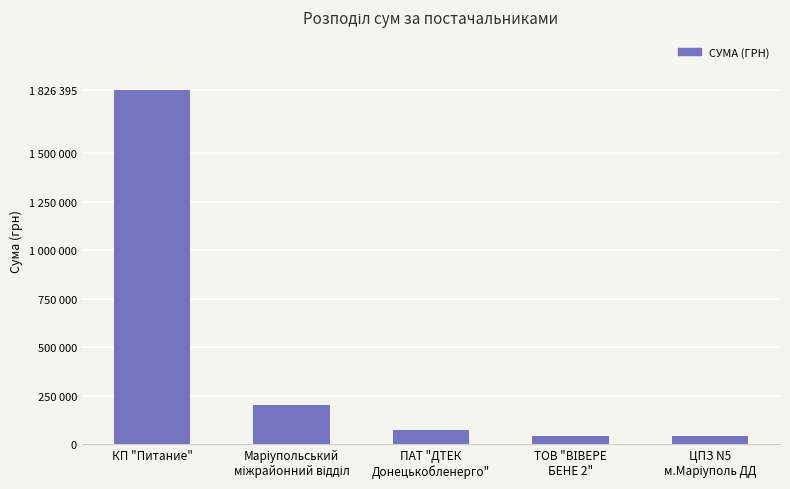

Does the chart contain any negative values?

No